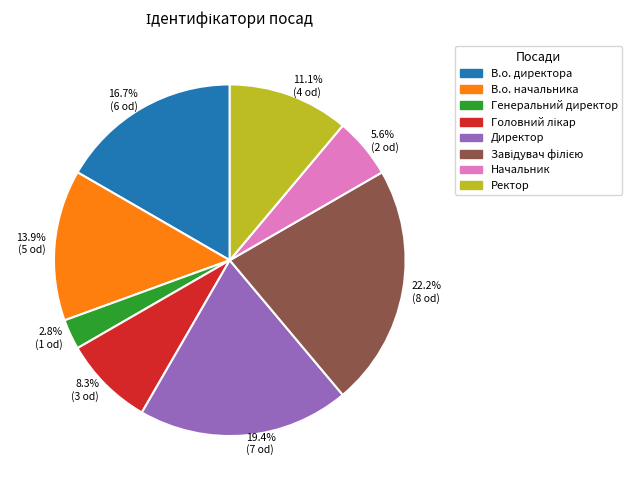

To the nearest percent, what is the difference between the largest and smallest slice percentages?

19%